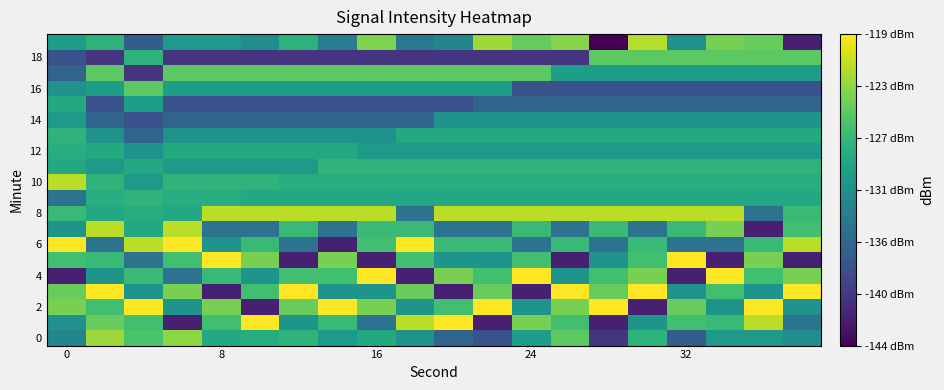

Which series has the largest total across all categories?

8